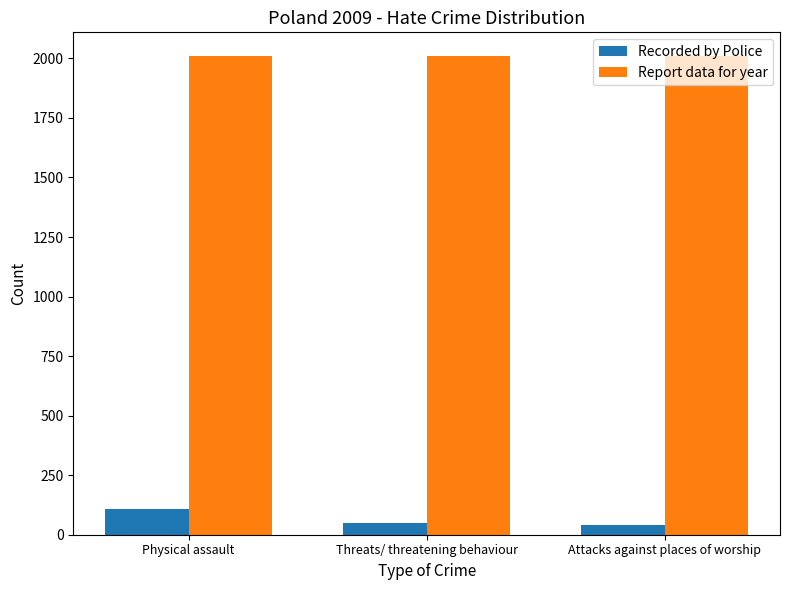

How many bars are there in each group?

2